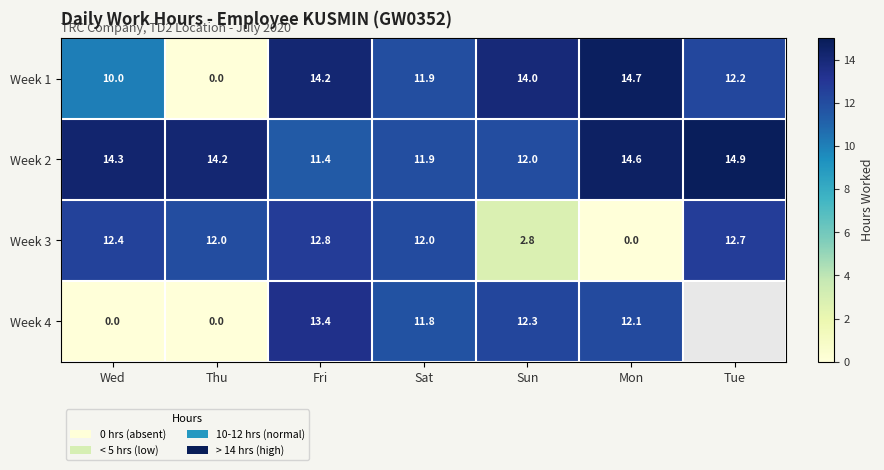

What is the approximate value of Week 1 at Mon?

14.7